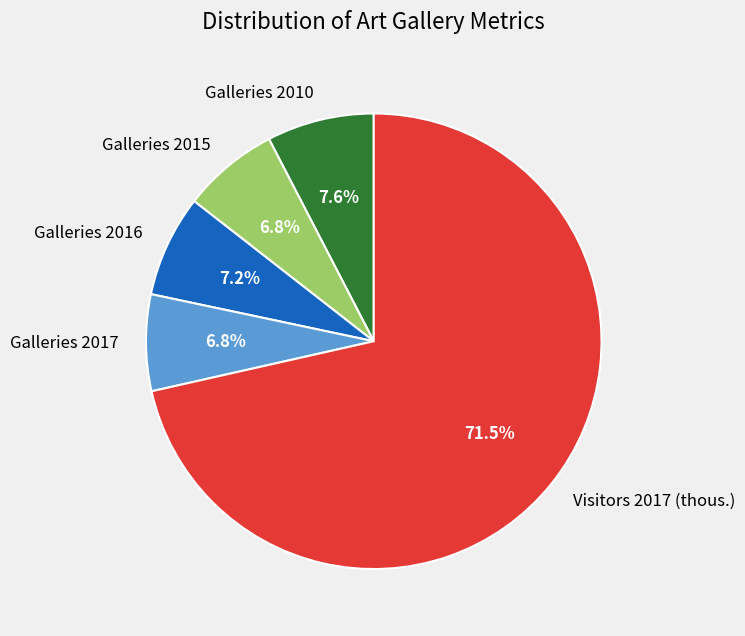

Which slice is the largest?

Visitors 2017 (thous.)